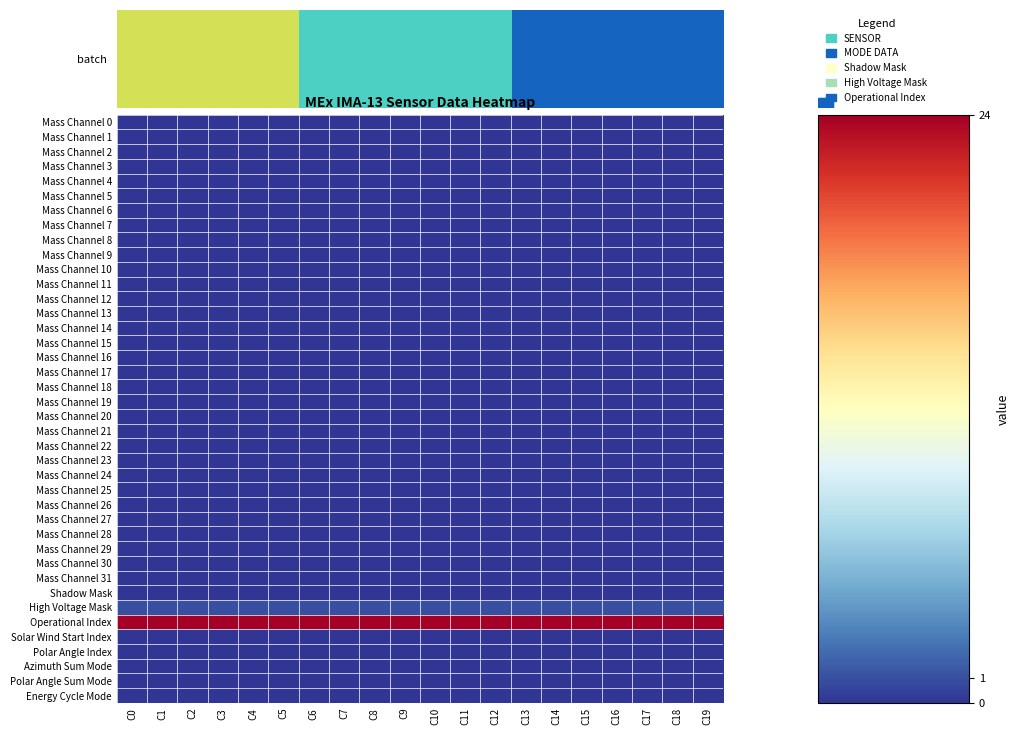

Between C8 and C17, which is larger?

C8